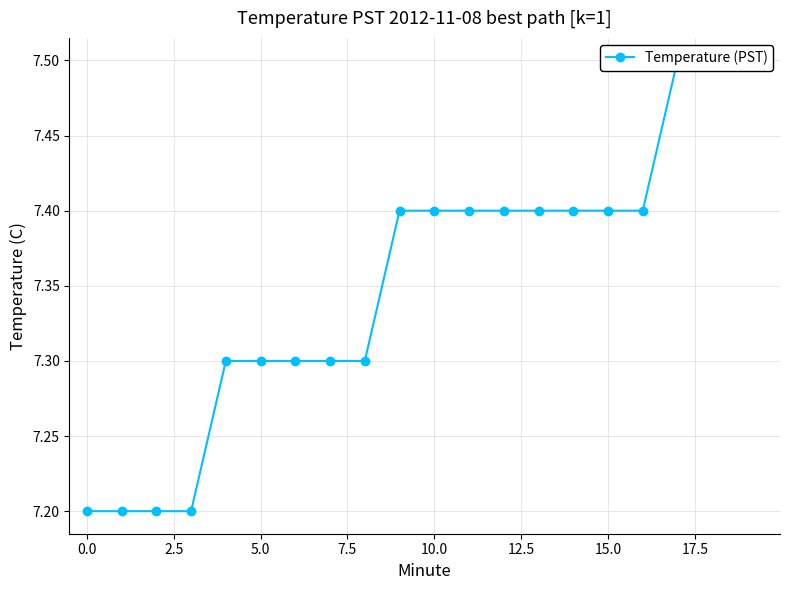

How many series are shown in this chart?

1